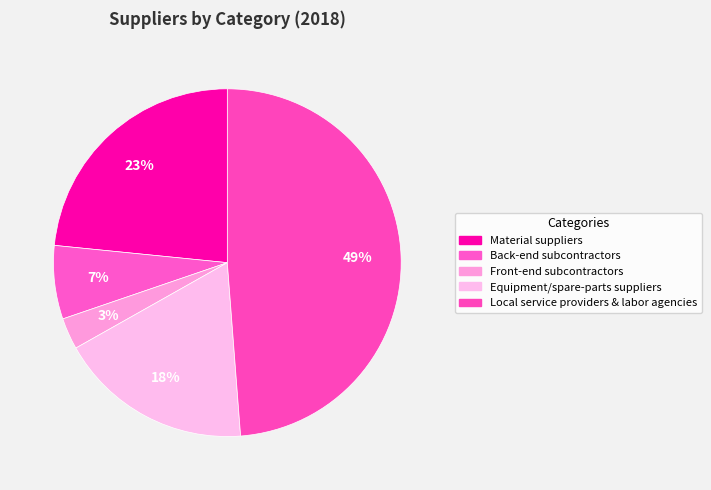

The Equipment/spare-parts suppliers slice represents 18% of the pie. True or false?

True